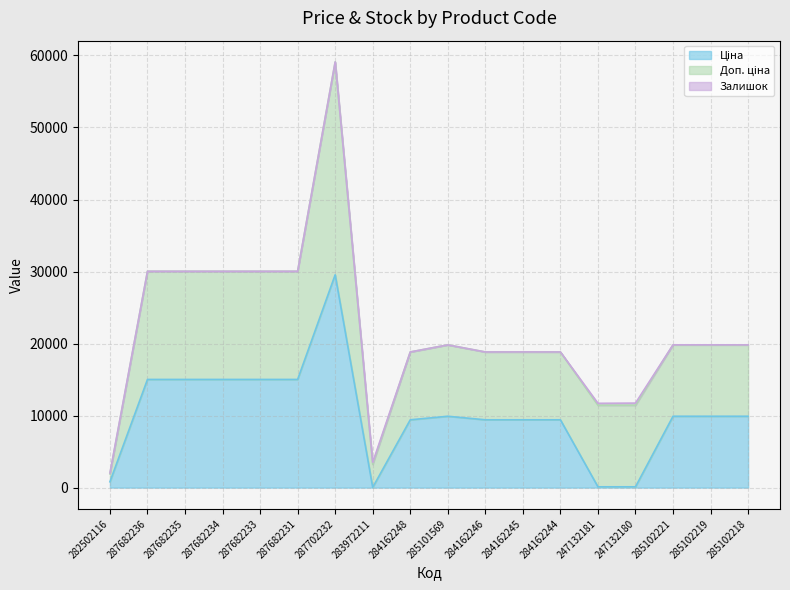

List the series in order of their peak value, highest first.

Ціна, Доп. ціна, Залишок